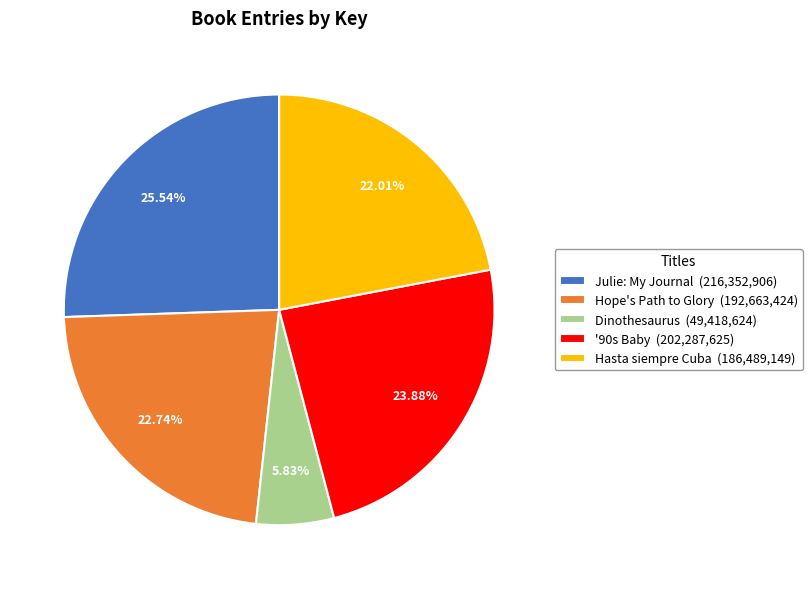

Is it true that '90s Baby is 13% of the pie?

False